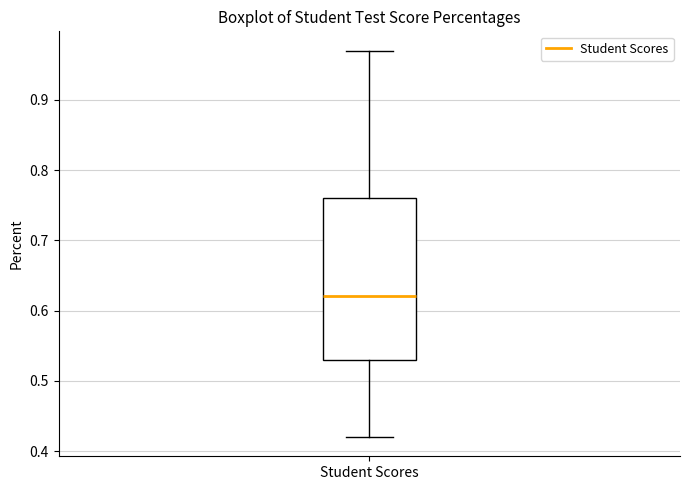

Where does the lower whisker of the box for Student Scores end on the y-axis? The values are not printed on the chart, so give them approximately, as read against the axis.

0.42